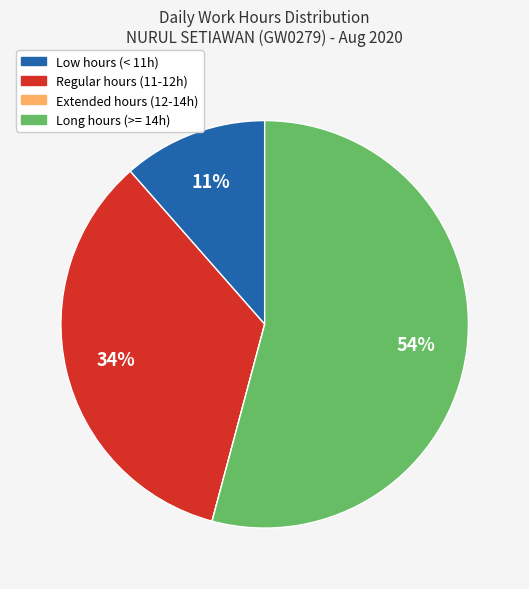

Do Long hours (>= 14h) and Regular hours (11-12h) together represent more than half of the pie?

Yes